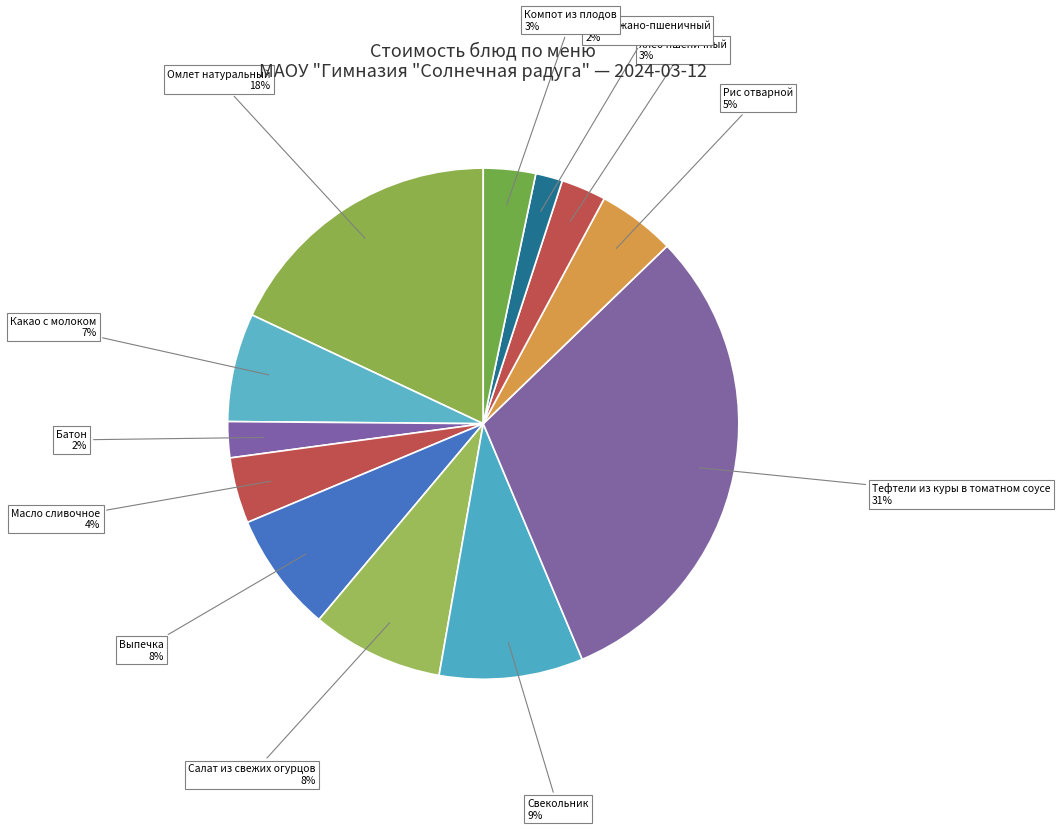

How many segments does this pie chart have?

12